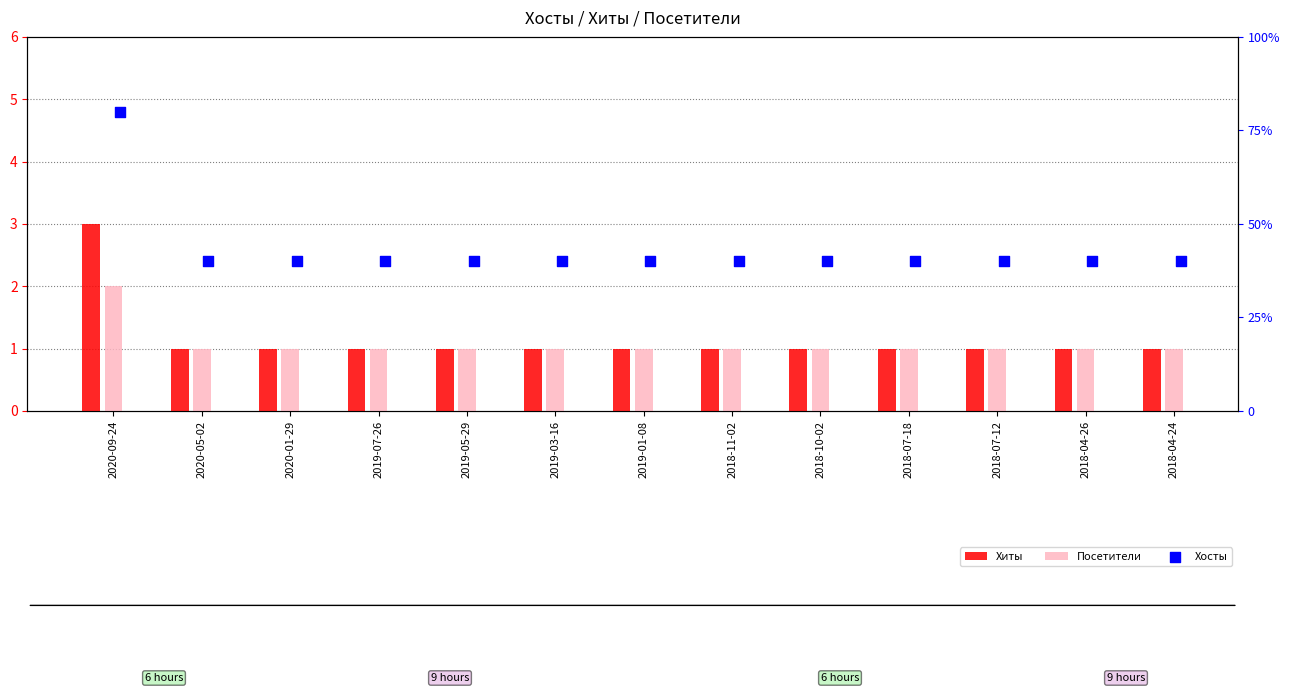

What is the total value across all series at 2018-11-02?

42